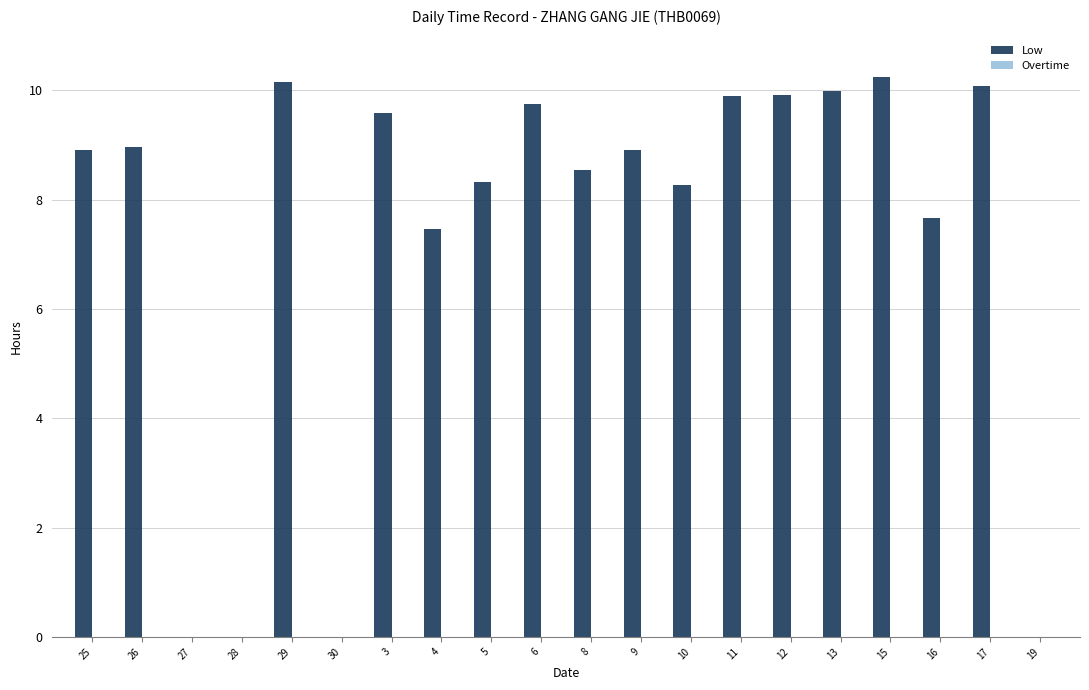

Are the bars horizontal?

No